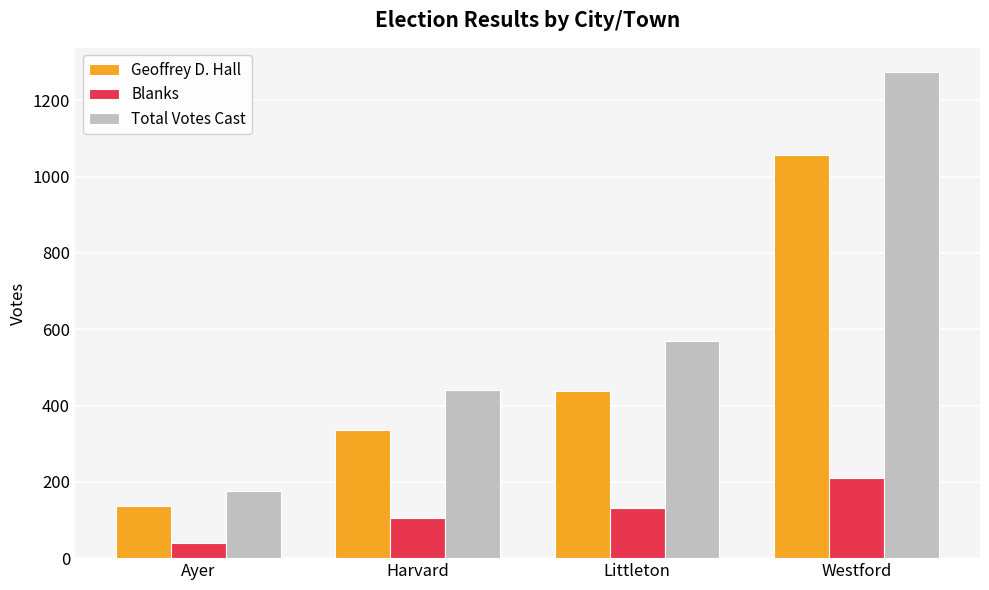

Which label corresponds to the largest value in the chart?

Westford